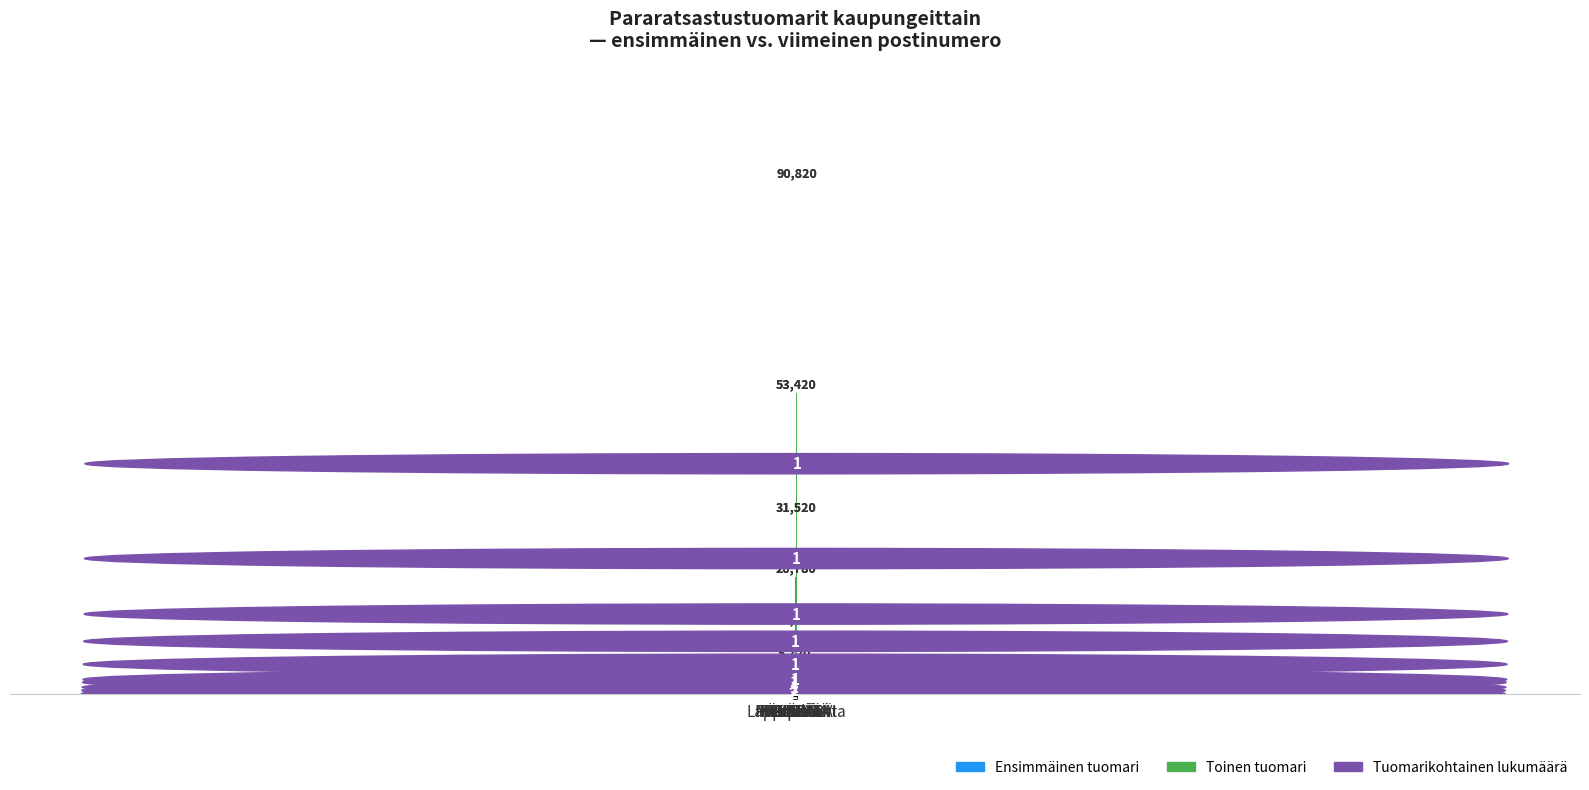

Which series has the largest total across all categories?

Toinen tuomari